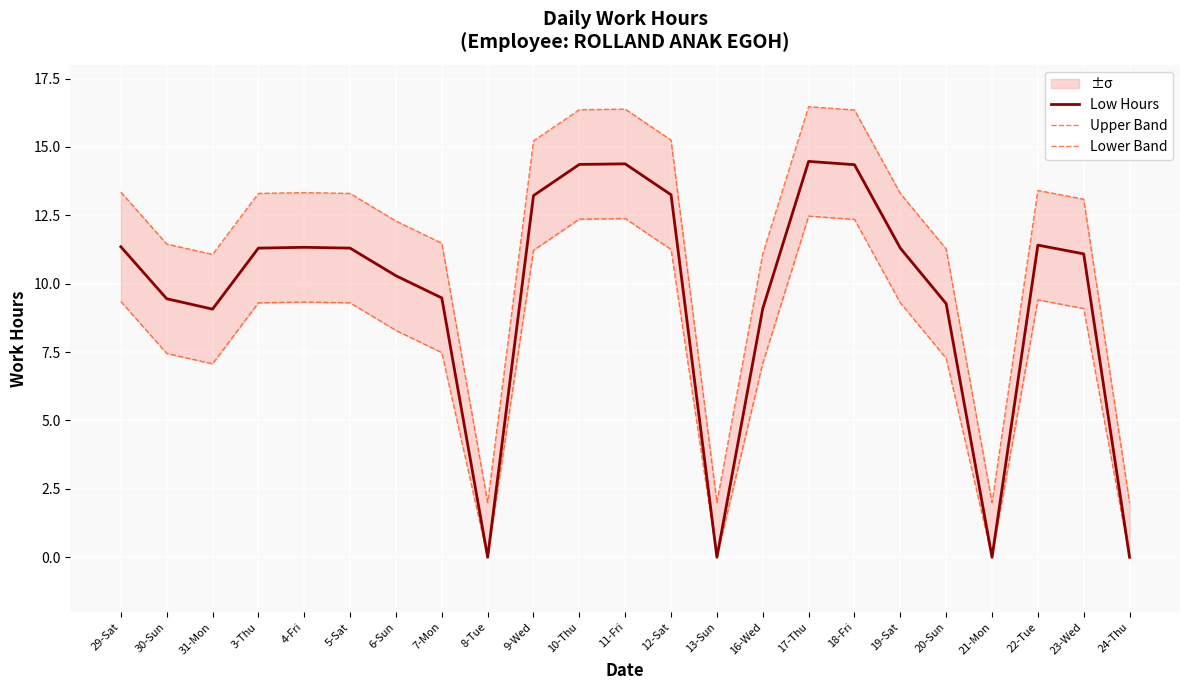

What is the maximum value shown in the chart?

16.5